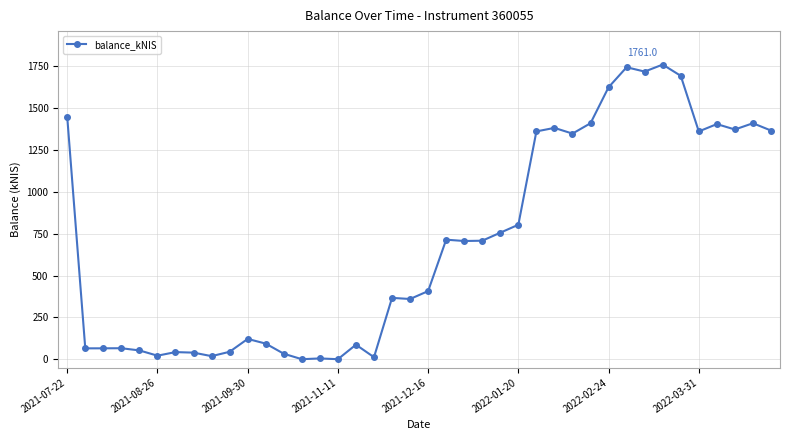

How many categories are shown in the chart?

40